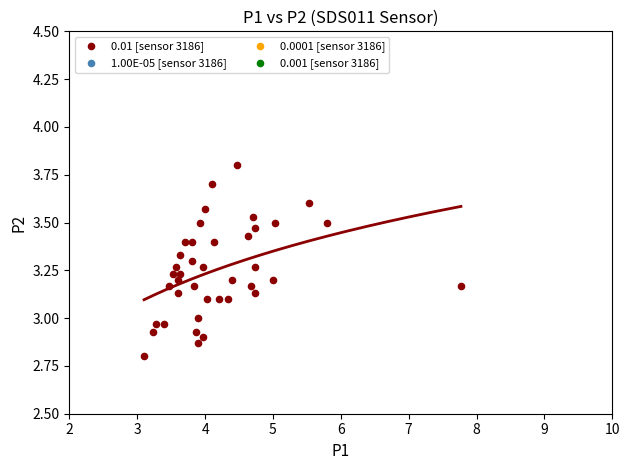

What is the range of Y values (max minus min)?

1.0